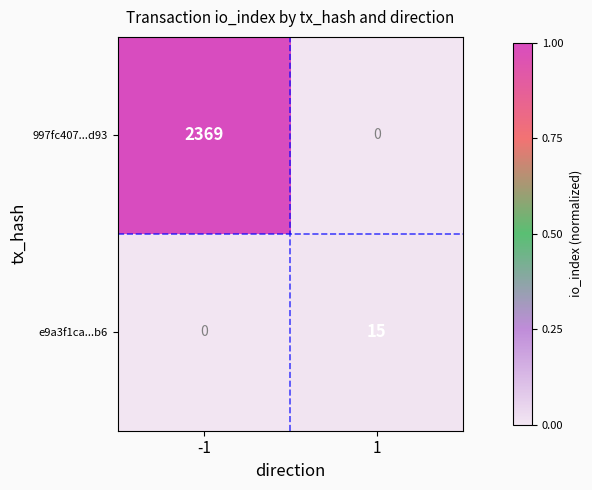

List the series in order of their overall mean, highest first.

997fc407...d93, e9a3f1ca...b6